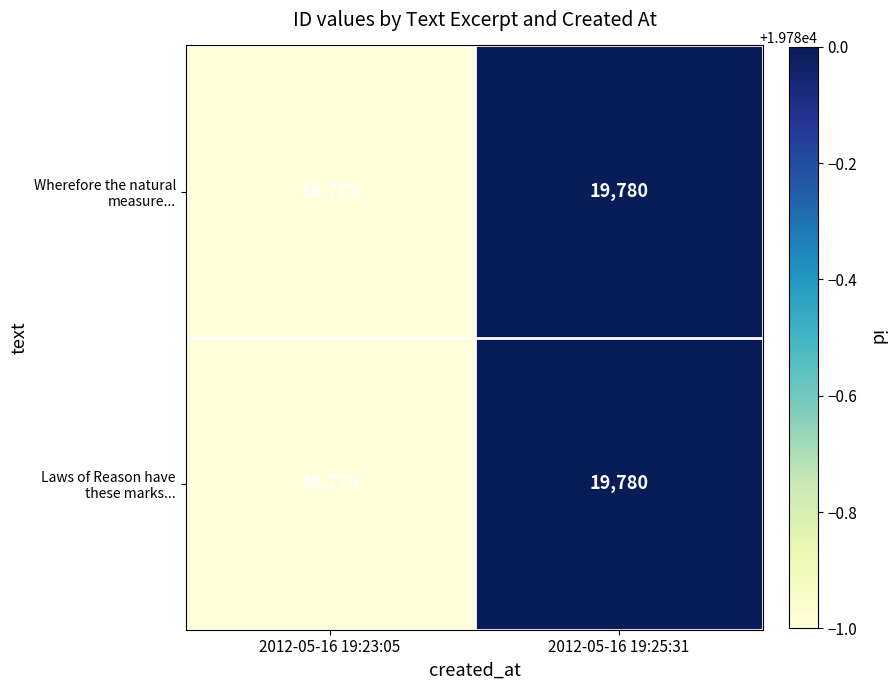

What is the smallest value displayed?

19779